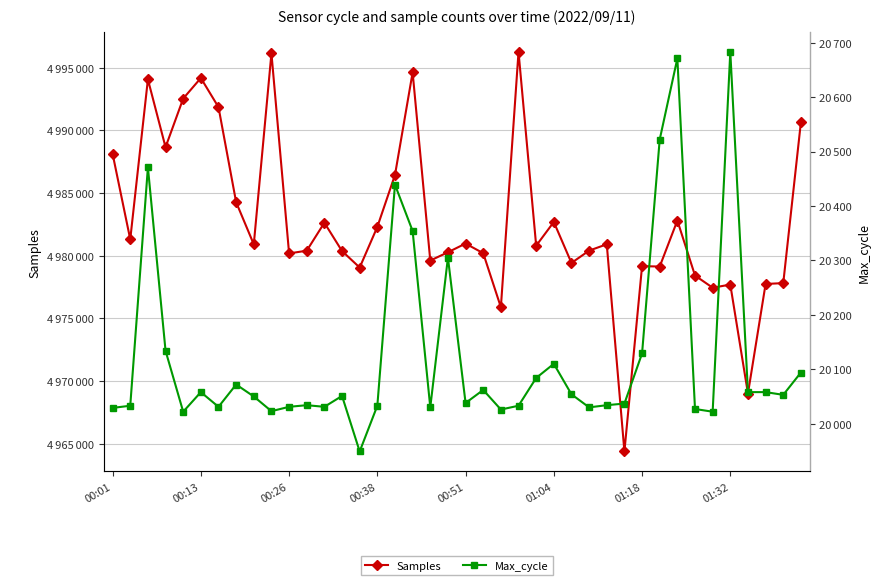

What is the sum of the Samples values at 26 and 33?

9957840